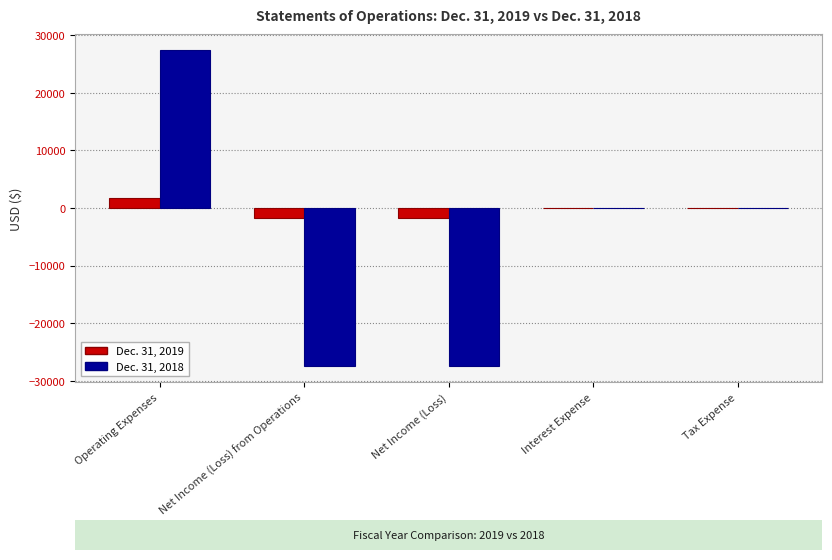

What is the difference between the Dec. 31, 2018 values at Interest Expense and Net Income (Loss)?

27474